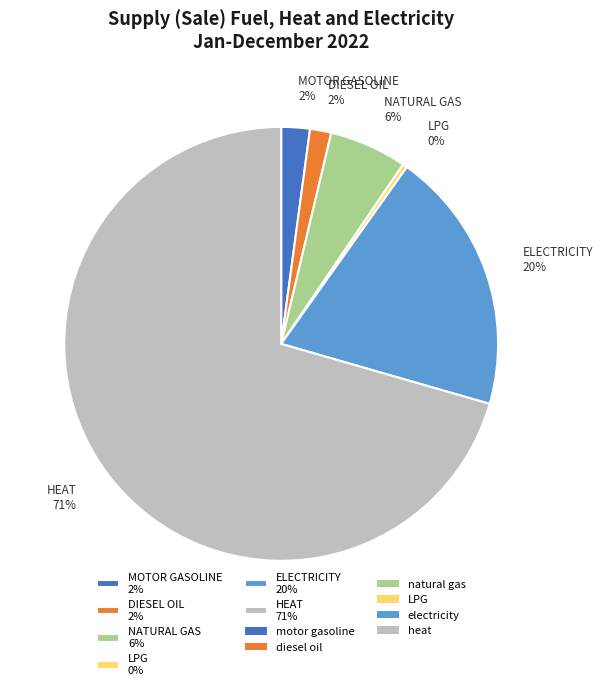

To the nearest percent, what is the average slice percentage?

17%